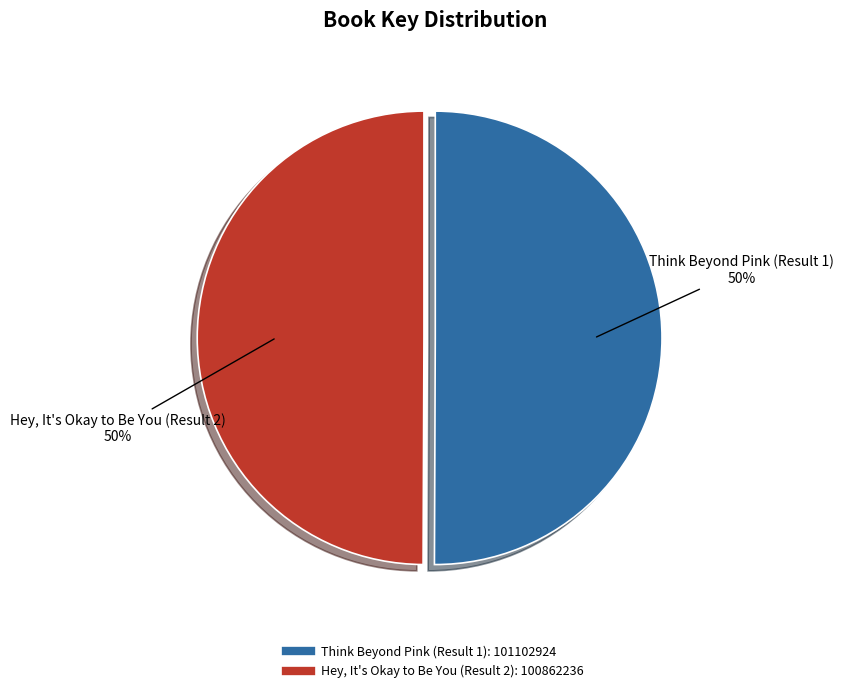

Combined, do Hey, It's Okay to Be You (Result 2) and Think Beyond Pink (Result 1) account for over 50%?

Yes